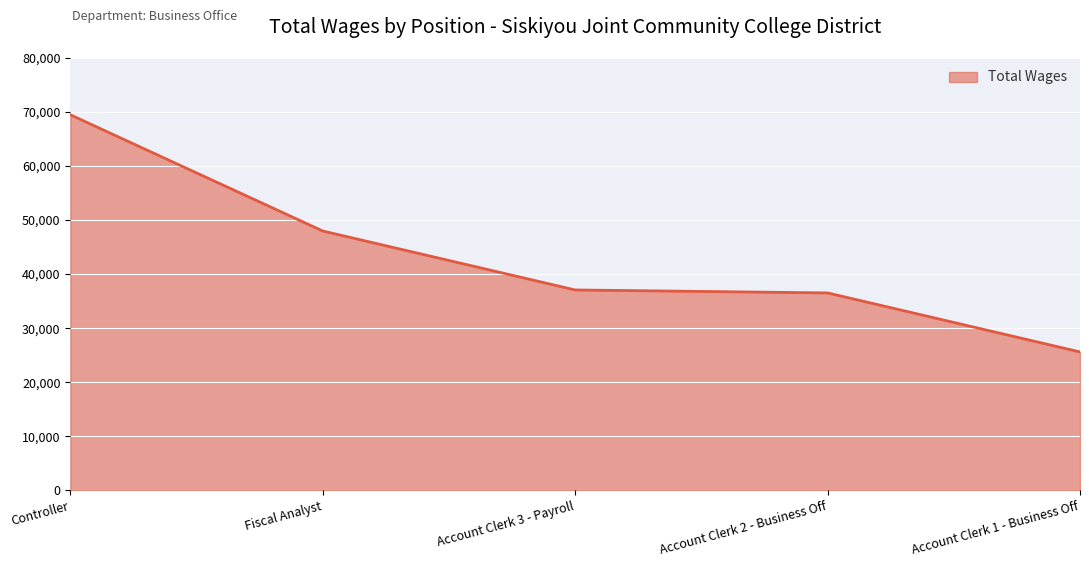

What is the minimum value shown in the chart?

25599